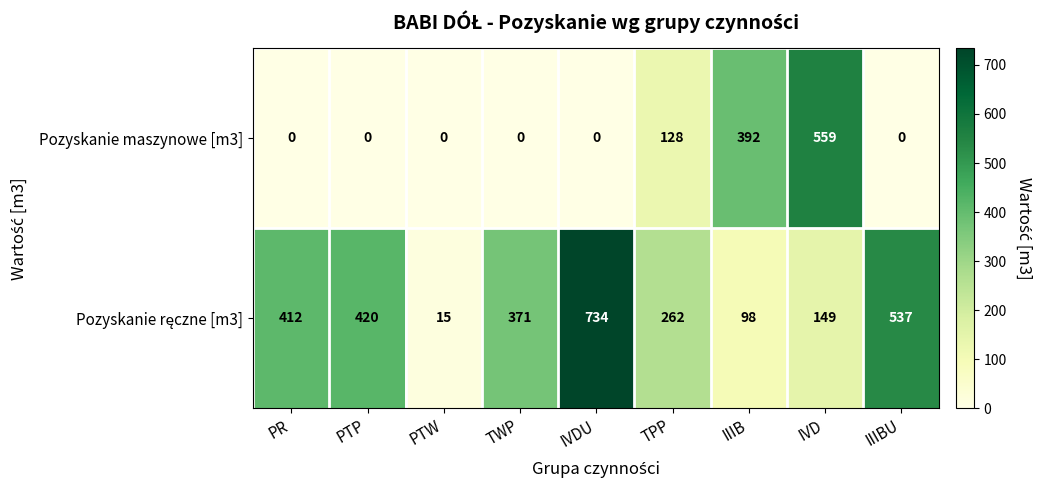

What is the maximum value shown in the chart?

734